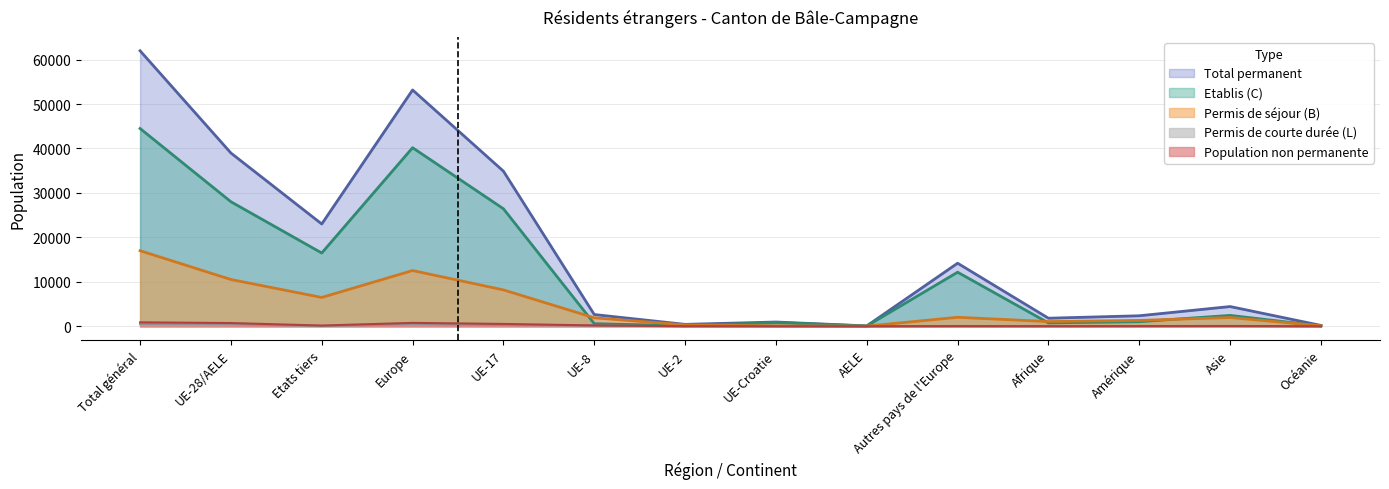

What is the difference between the Permis de courte durée (L) values at AELE and Amérique?

13